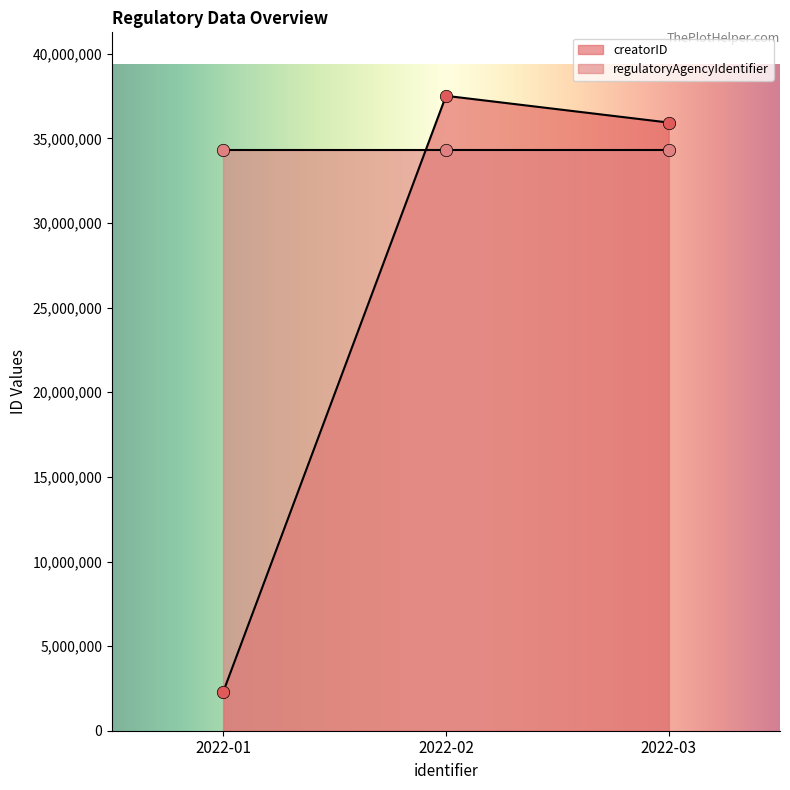

What is the change in value from 2022-01 to 2022-02?

+35203778